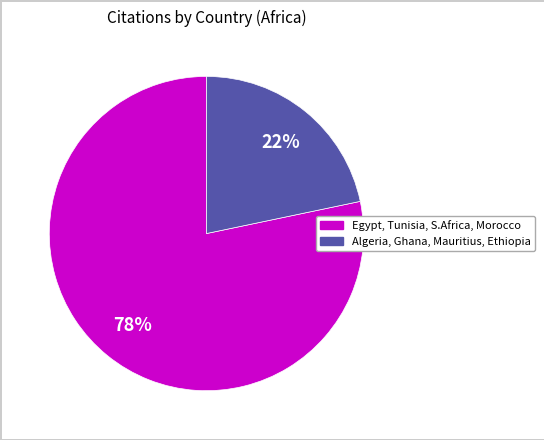

Is there any slice that represents more than half of the pie?

Yes